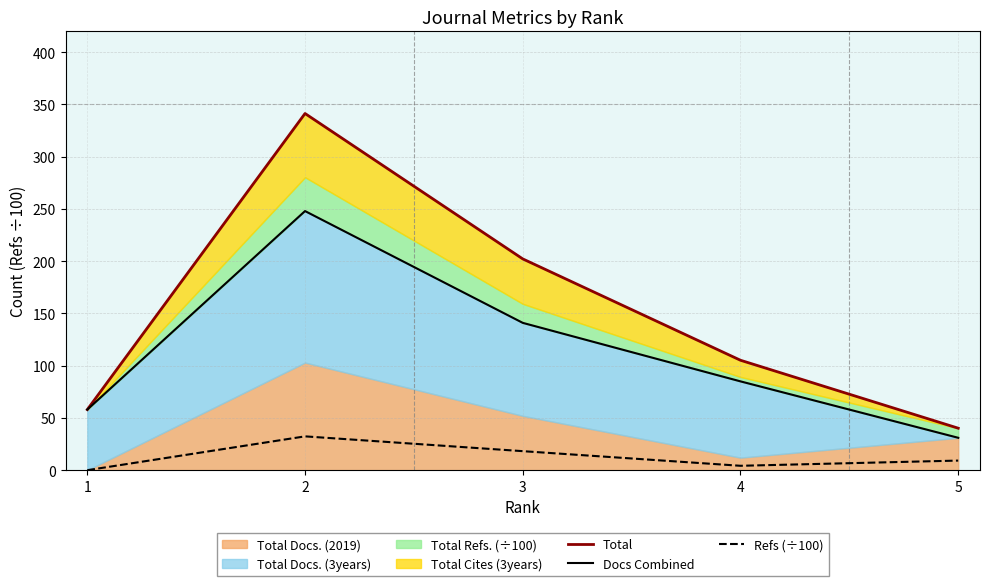

Between 4 and 5, which is larger?

4